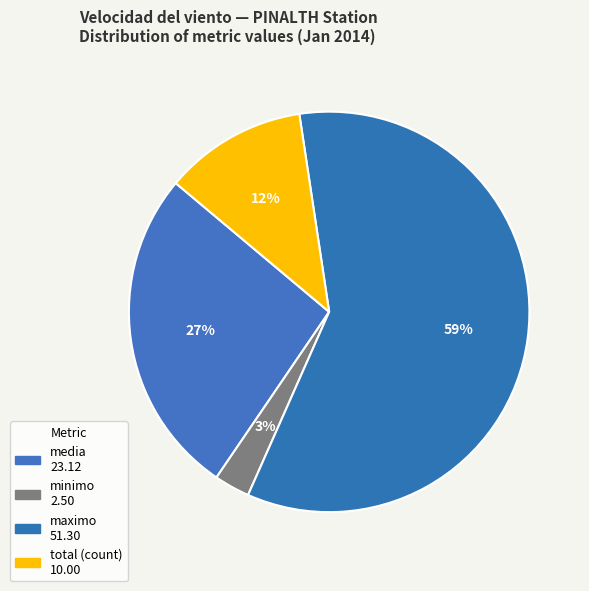

How many segments does this pie chart have?

4